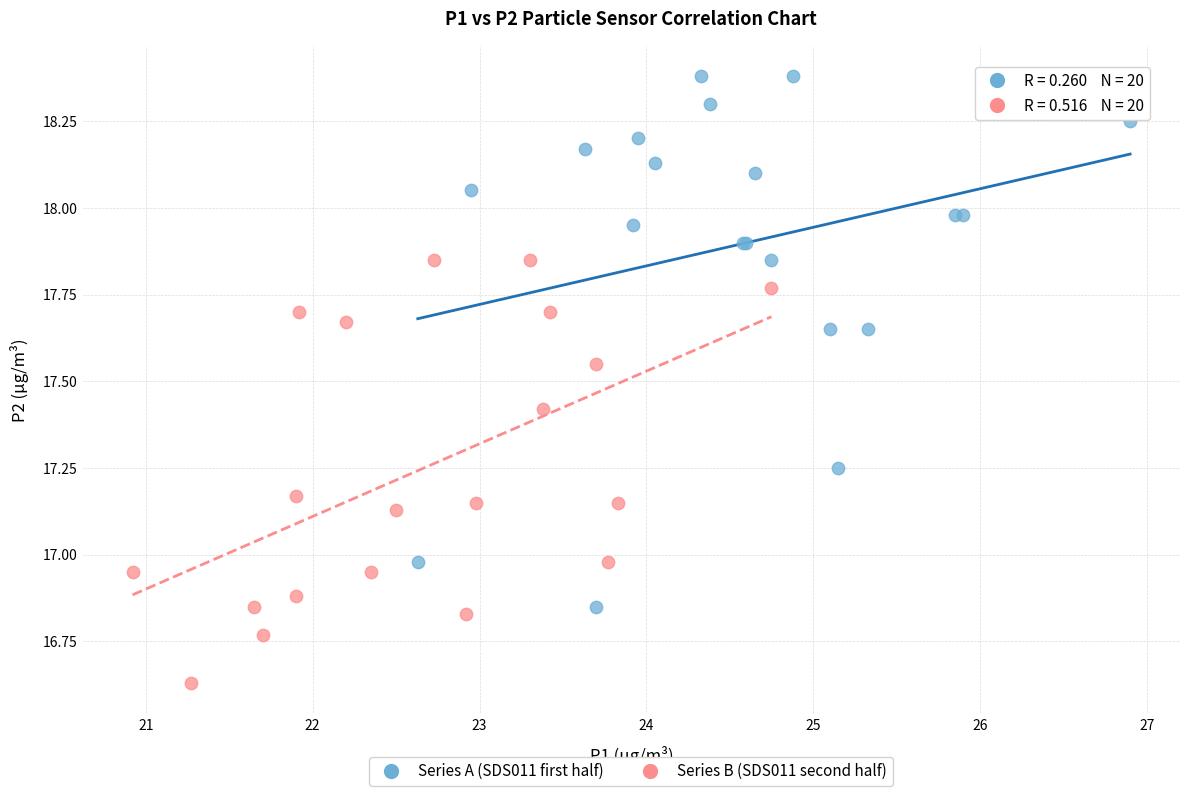

Which series contains the lowest Y value?

Series B (SDS011 second half)